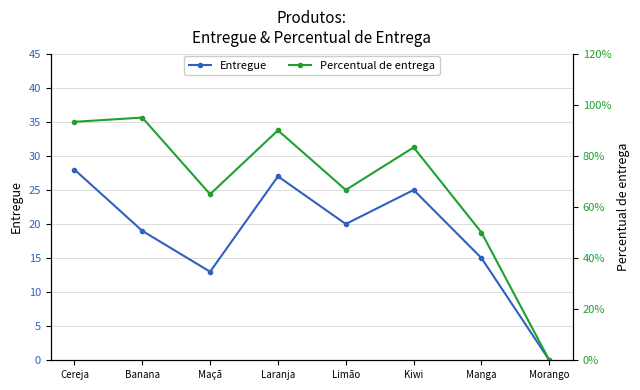

How many positive values does the Entregue series have?

7